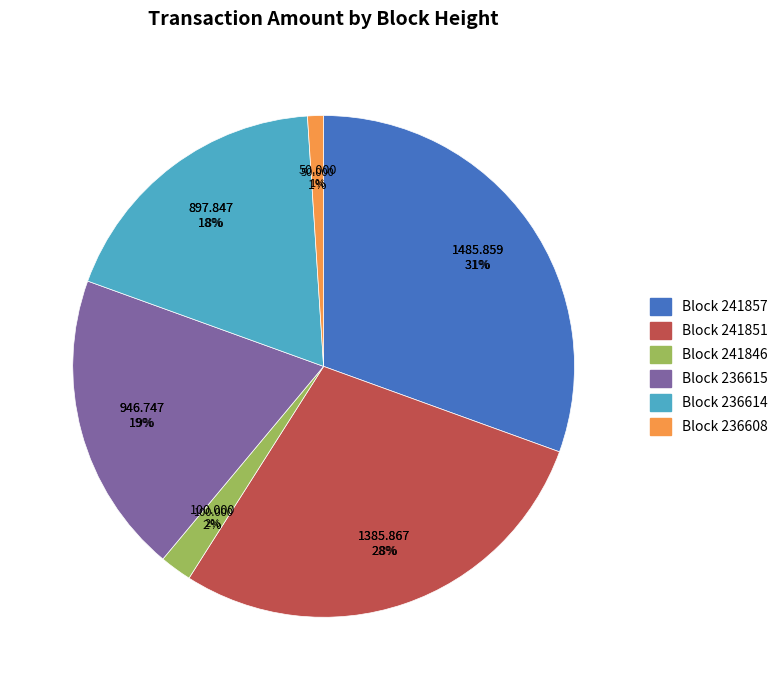

Is the sum of 241851 and 236608 greater than half?

No